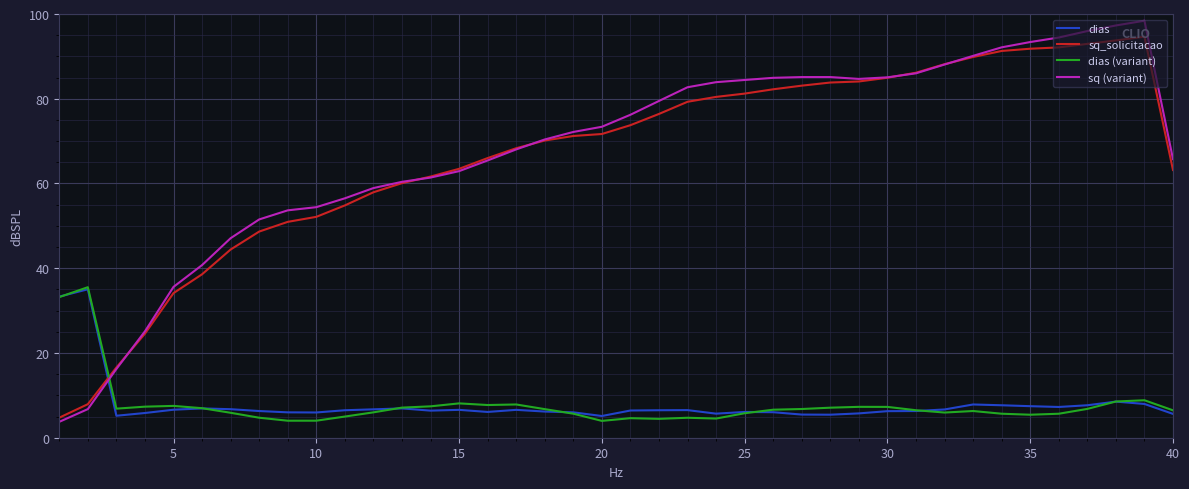

What is the maximum value shown in the chart?

98.4